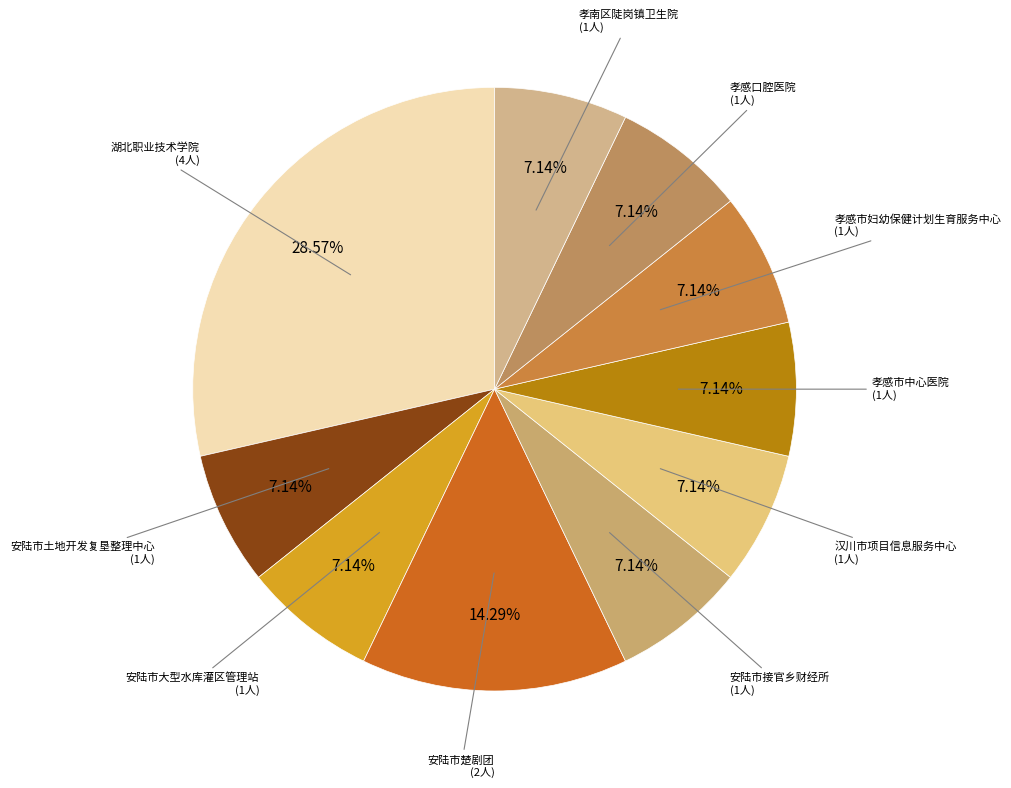

To the nearest percent, what is the combined percentage of 孝感口腔医院 and 汉川市项目信息服务中心?

14%